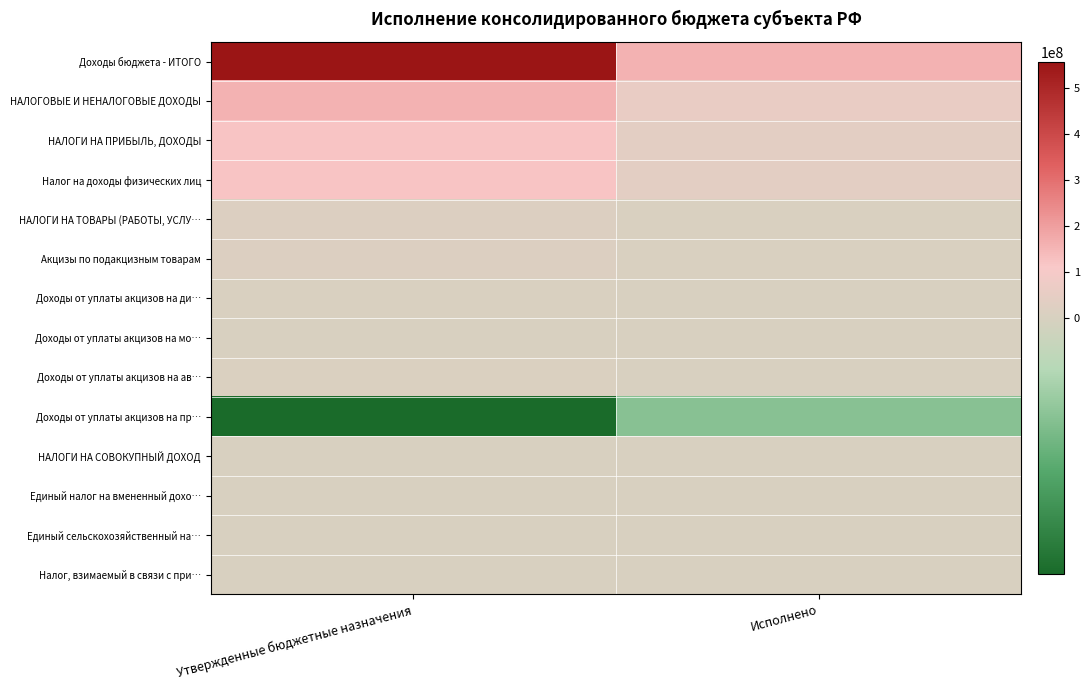

Which series changed the most between Утвержденные бюджетные назначения and Исполнено?

Доходы бюджета - ИТОГО